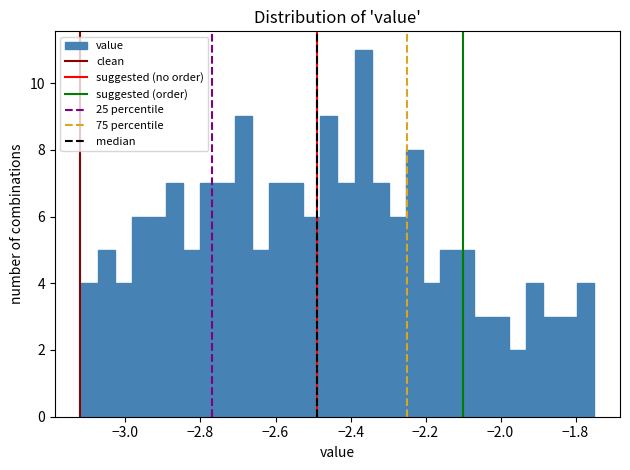

Around what value on the x-axis is the tallest bar? Give the approximate position of its centre, as read against the axis.

-2.36